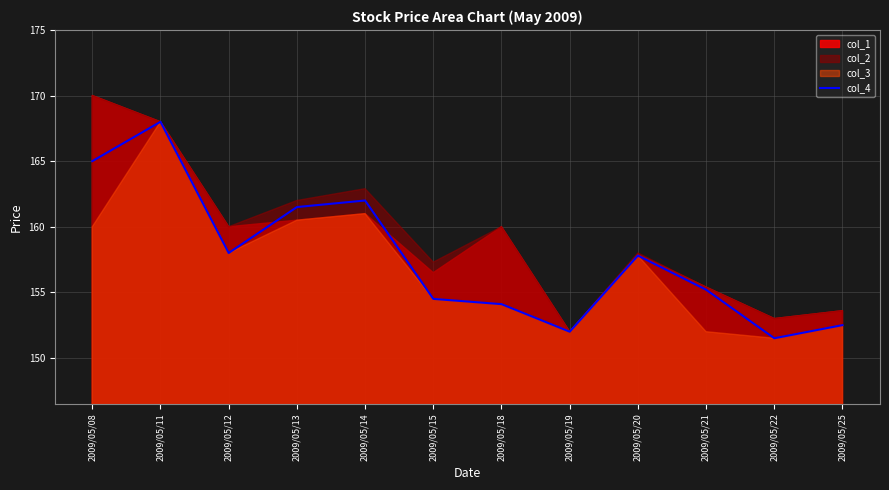

How many data points are less than 157?

6